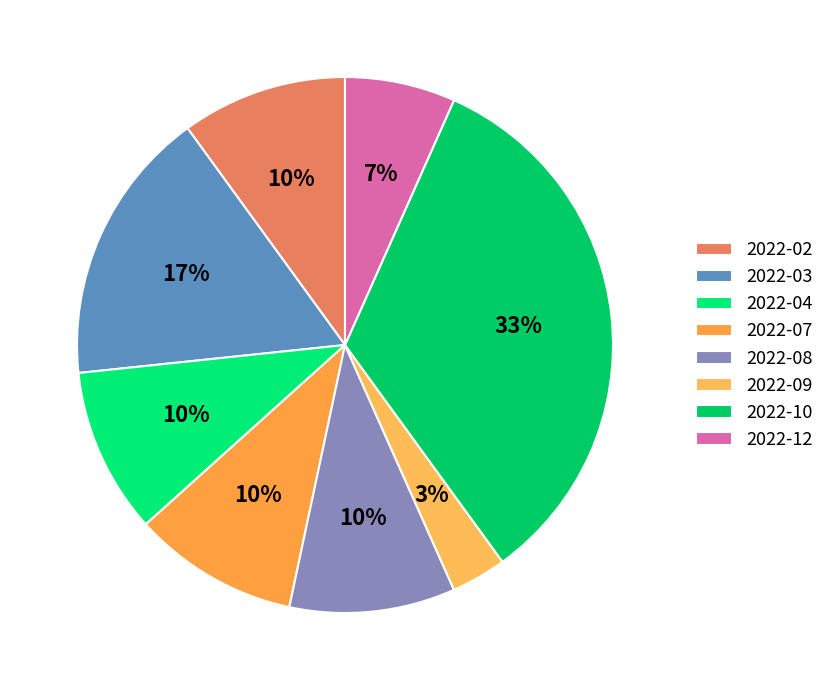

How many segments does this pie chart have?

8